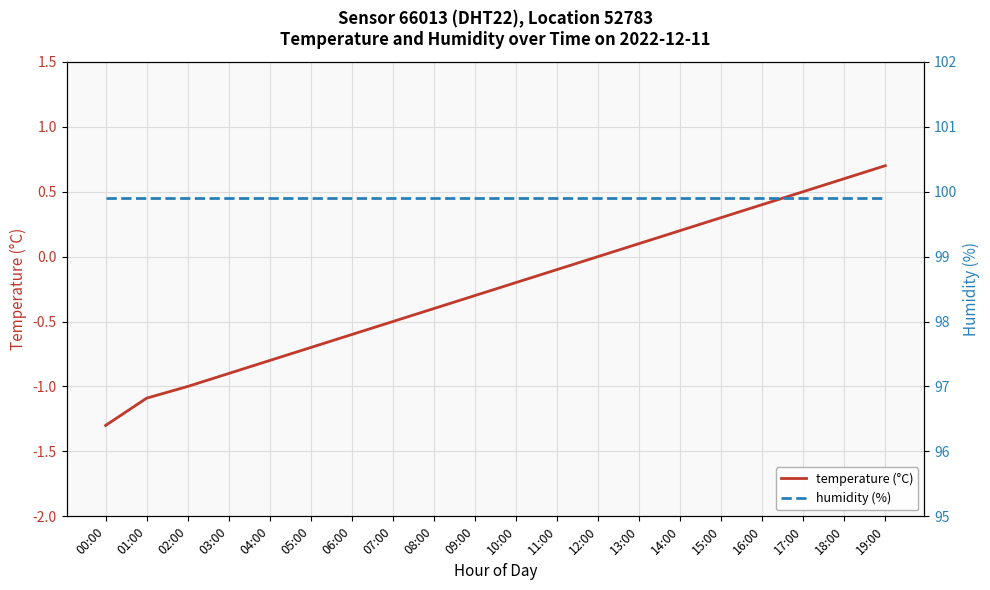

Is the value of humidity (%) at 19:00 greater than the value of temperature (°C) at 10:00?

Yes